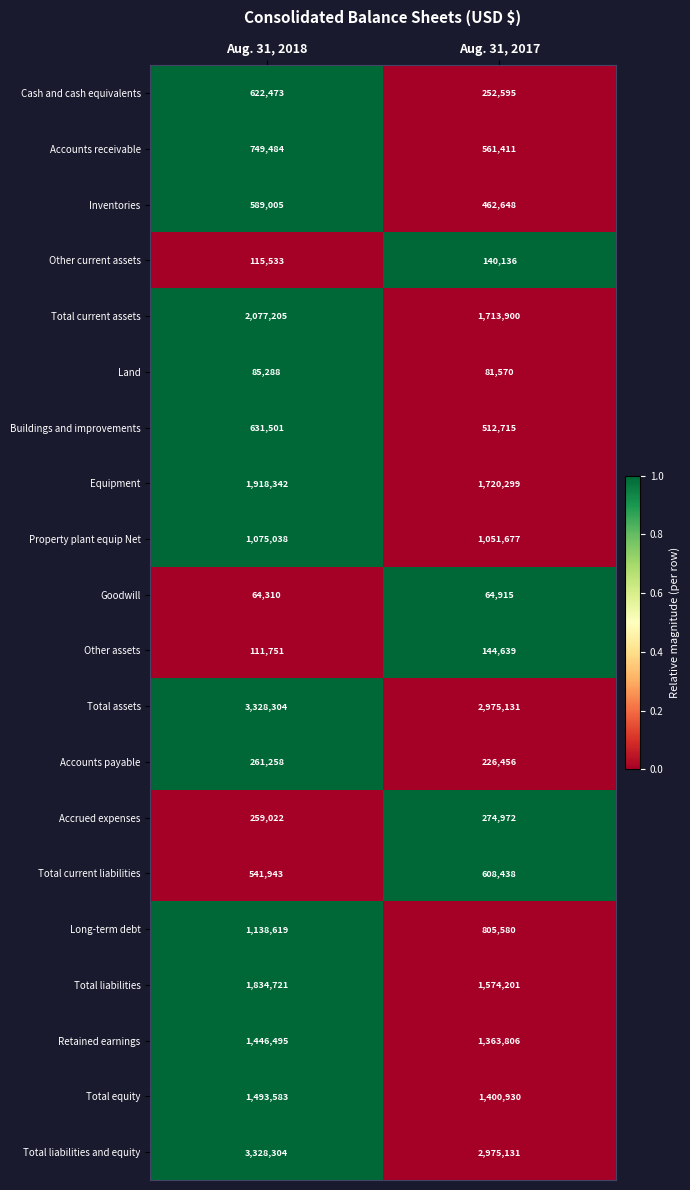

The Total assets series shows 3328304 at Aug. 31, 2018. True or false?

True